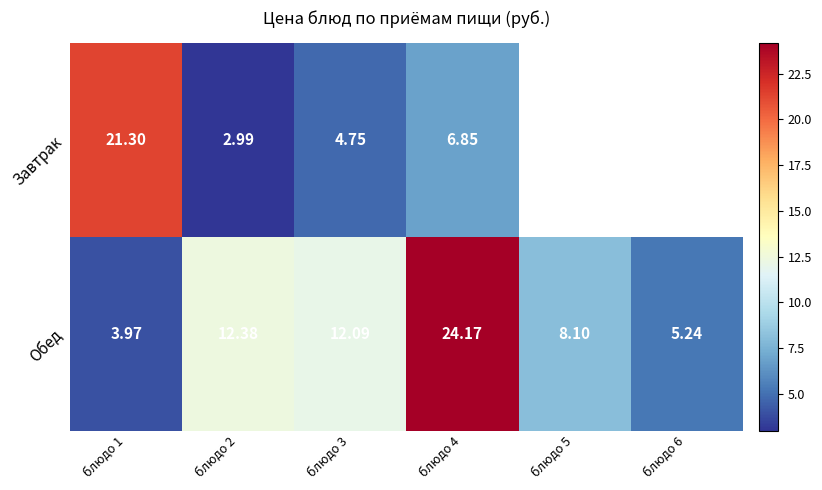

How many data points in Обед are less than 12?

3